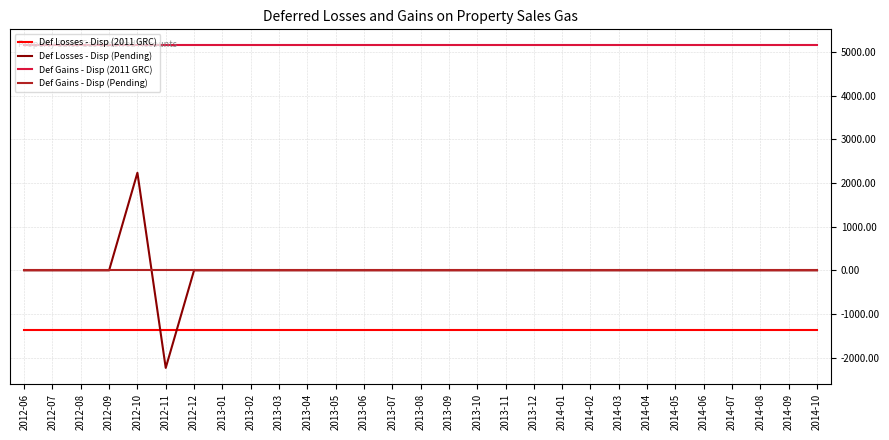

What is the total value across all series at 2014-06?

3780.9